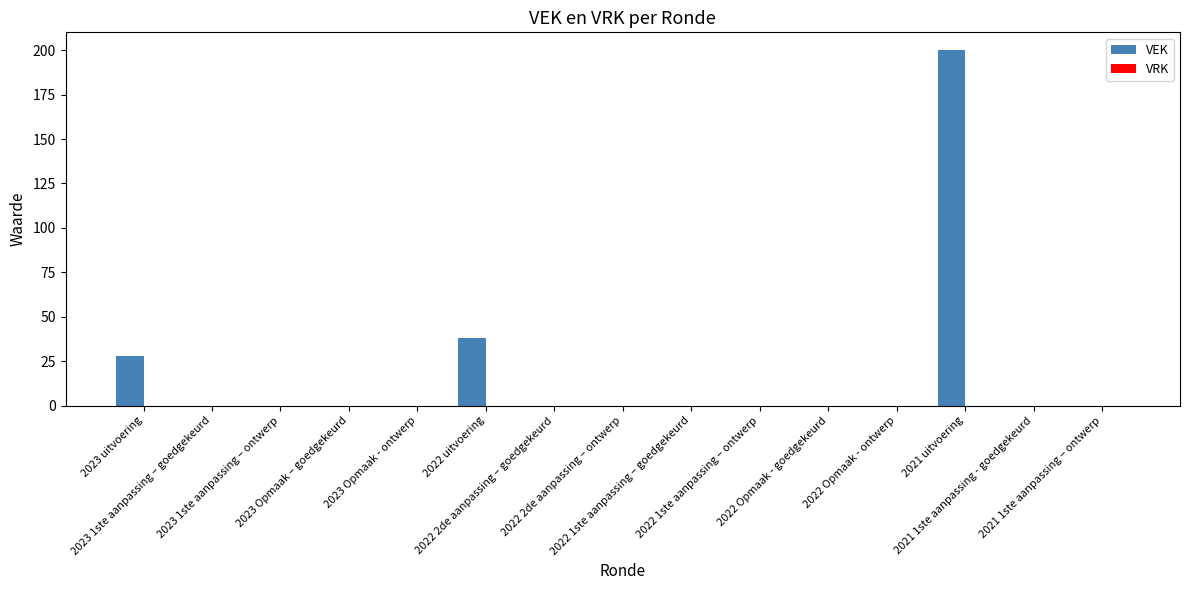

What is the sum of all values?

266